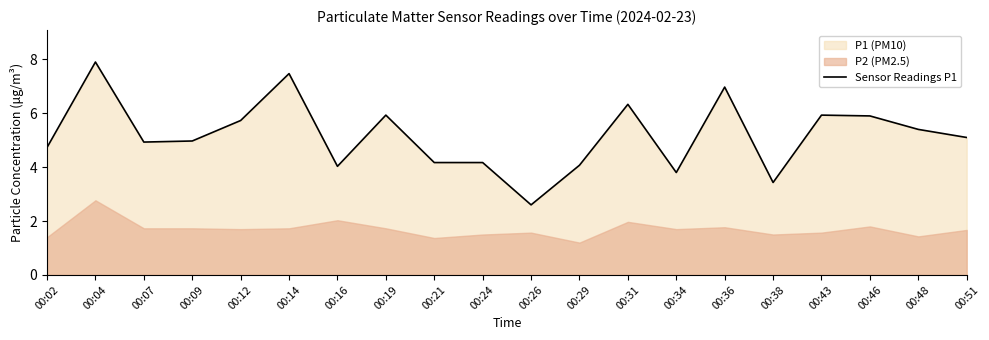

Where is the first local maximum?

00:04